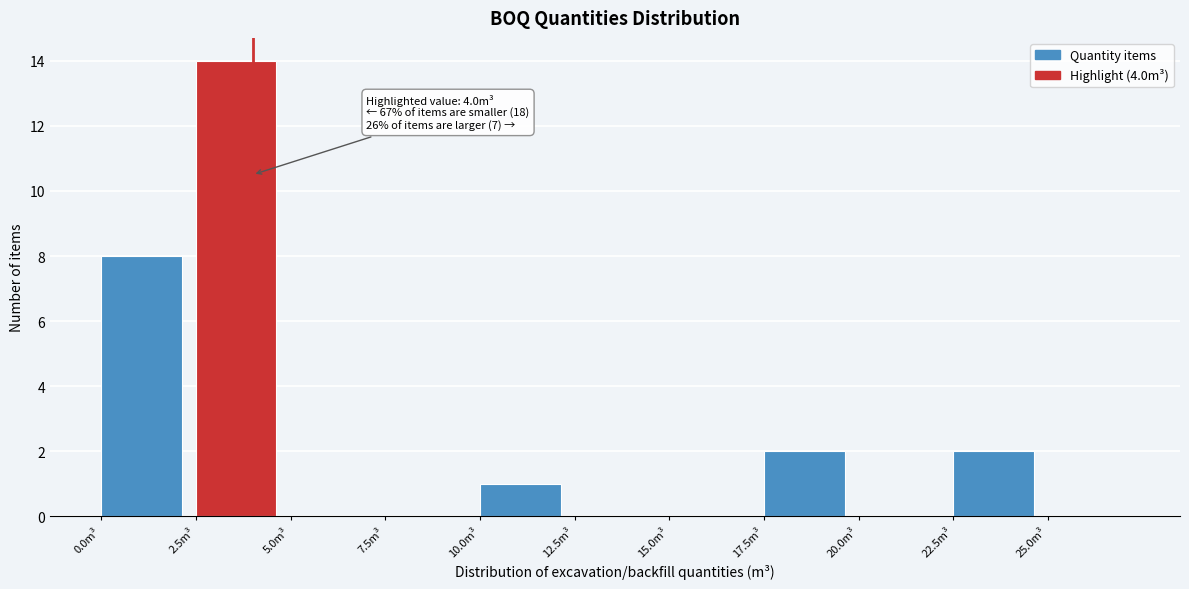

Which range on the x-axis has the tallest bar?

2.5 to 5.0